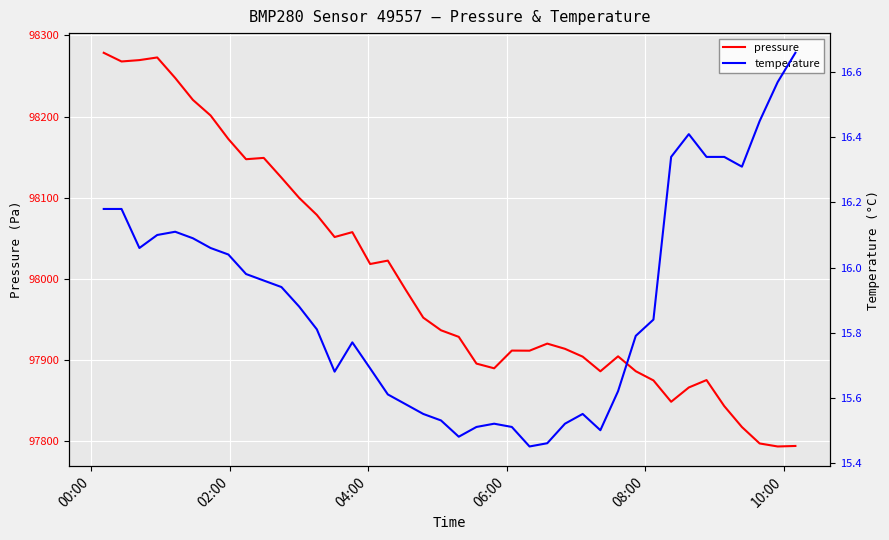

How many series are shown in this chart?

2